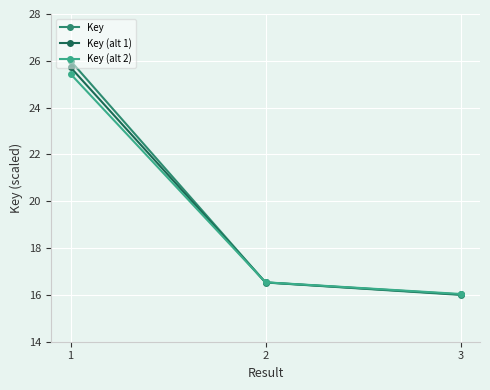

At how many categories does at least one series exceed 25?

1